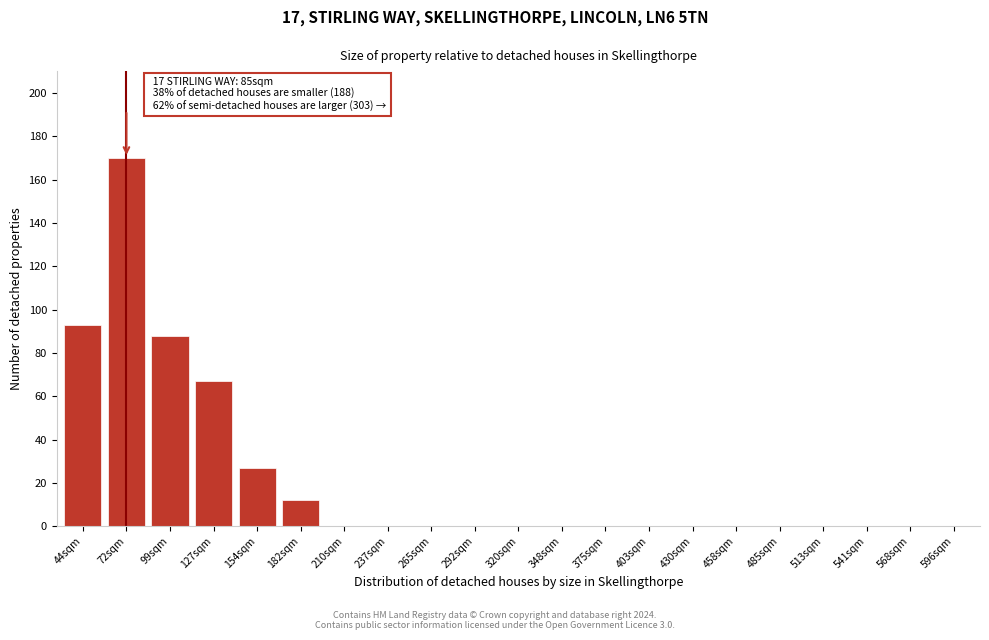

Reading right to left, what are all the values shown in this chart?

596sqm=0	568sqm=0	541sqm=0	513sqm=0	485sqm=0	458sqm=0	430sqm=0	403sqm=0	375sqm=0	348sqm=0	320sqm=0	292sqm=0	265sqm=0	237sqm=0	210sqm=0	182sqm=12	154sqm=27	127sqm=67	99sqm=88	72sqm=170	44sqm=93